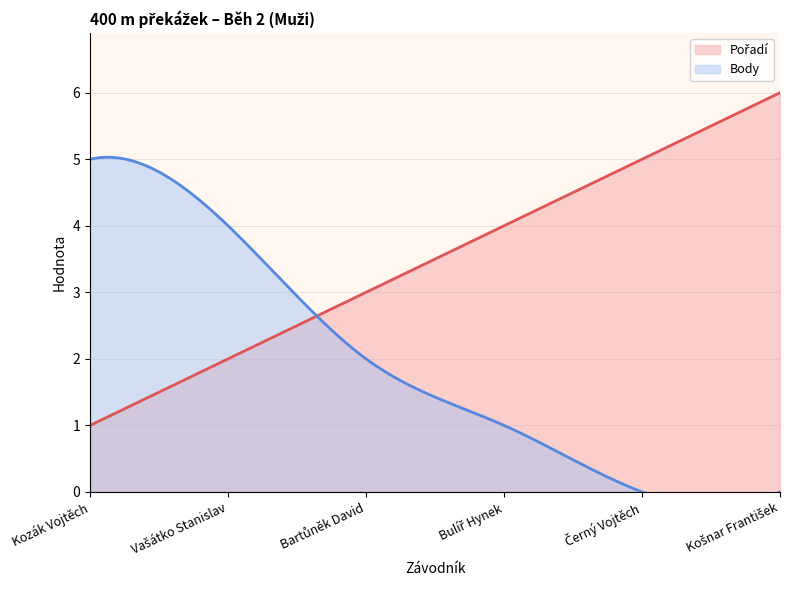

Which category has the lowest value in the Body series?

Černý Vojtěch